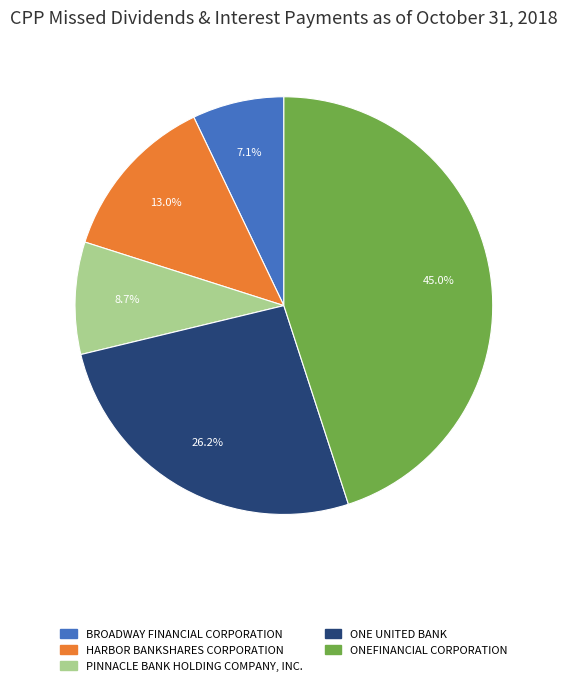

To the nearest percent, what portion does PINNACLE BANK HOLDING COMPANY, INC. represent?

9%